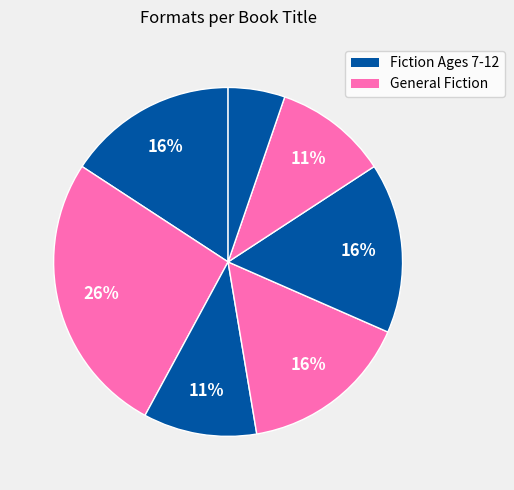

How many segments does this pie chart have?

7